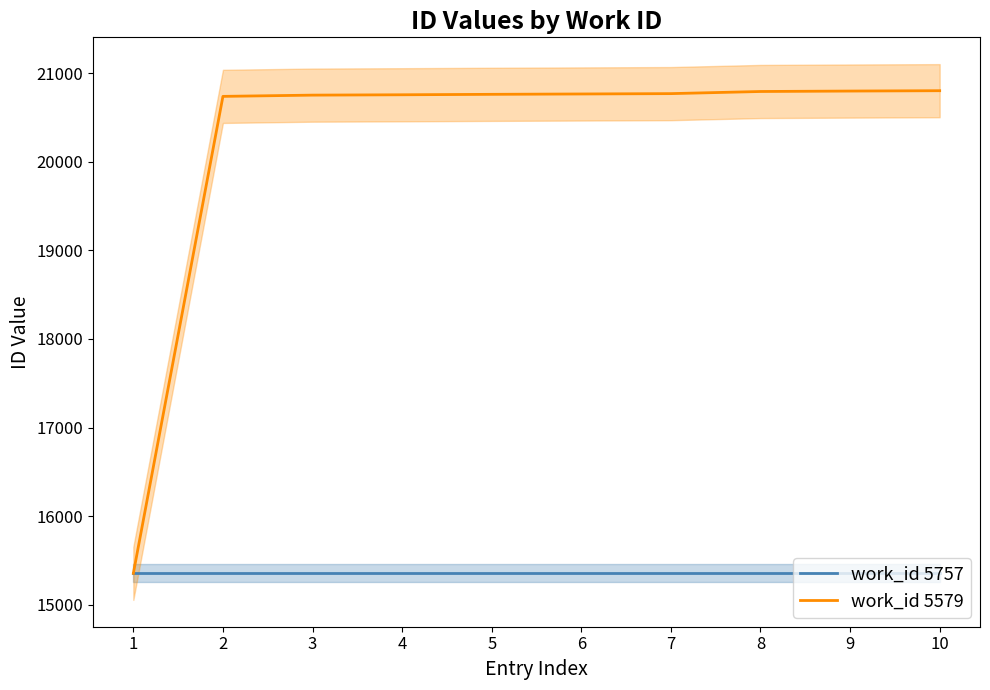

Which category has the highest value in the work_id 5579 series?

10